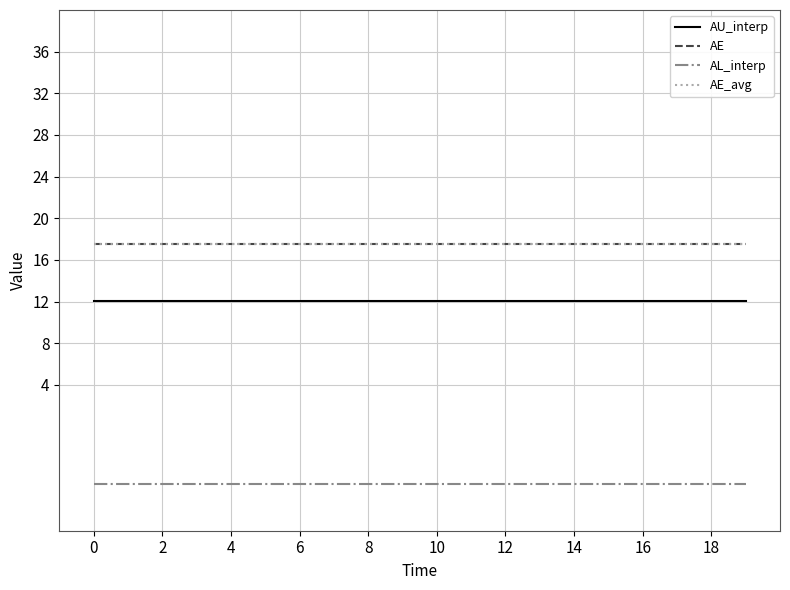

Is this an area chart (filled region under the line)?

No